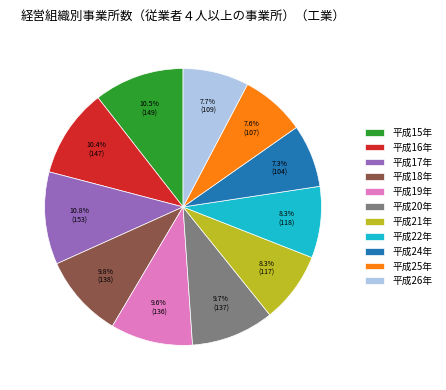

What percentage is the 平成22年 slice, to the nearest percent?

8%